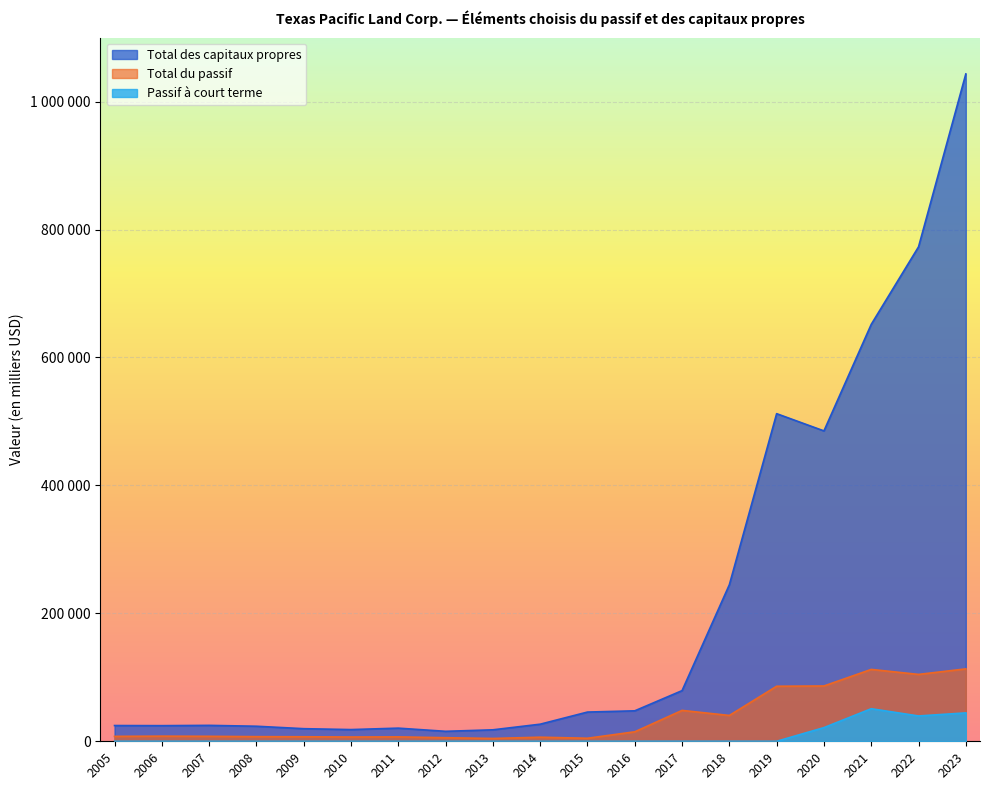

Rank the categories by Passif à court terme value from highest to lowest.

2021, 2023, 2022, 2020, 2019, 2018, 2017, 2016, 2015, 2014, 2013, 2012, 2011, 2010, 2009, 2008, 2007, 2006, 2005